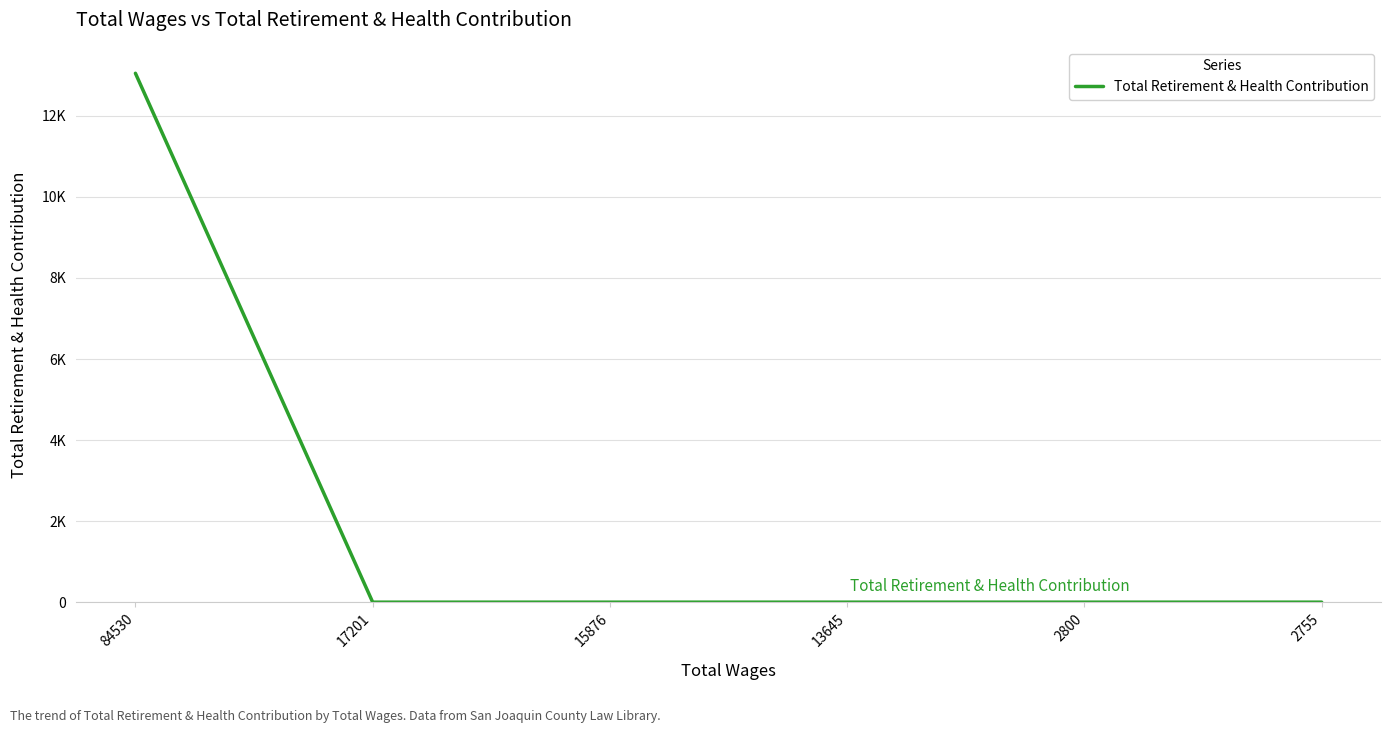

Is this an area chart (filled region under the line)?

No